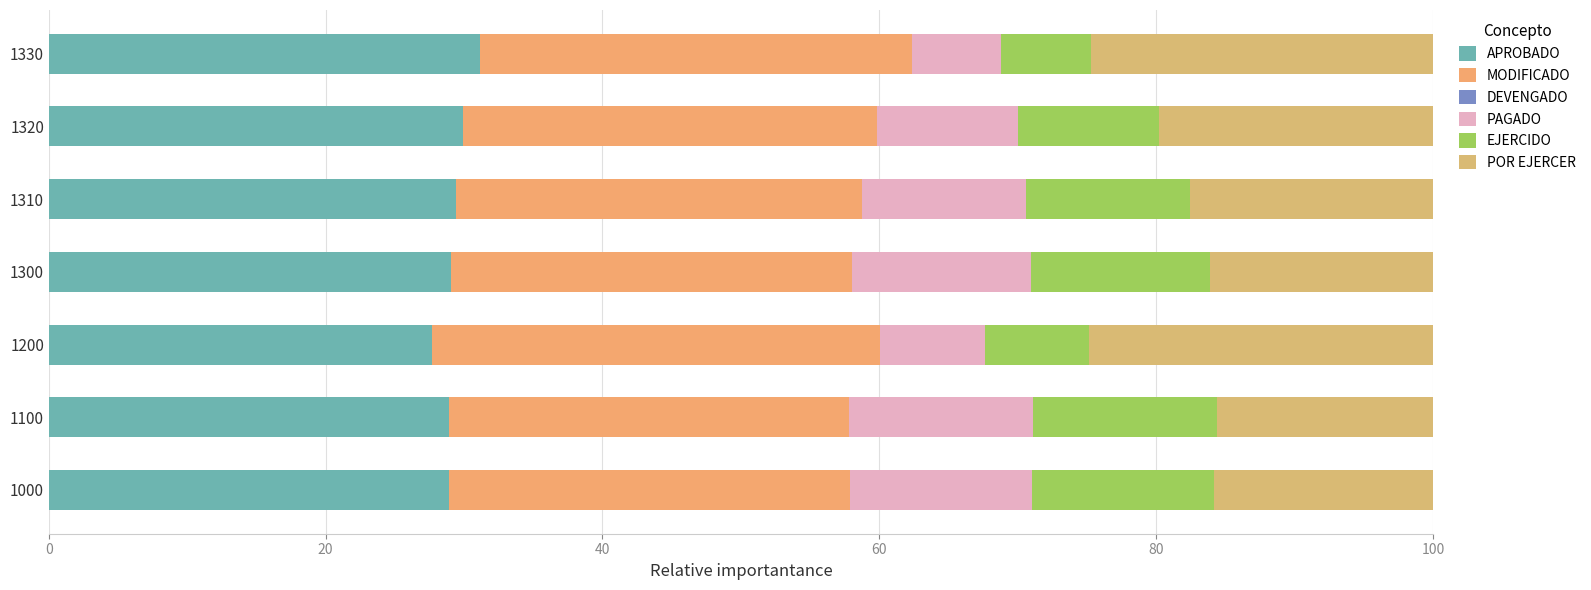

Count the number of data series in this chart.

5